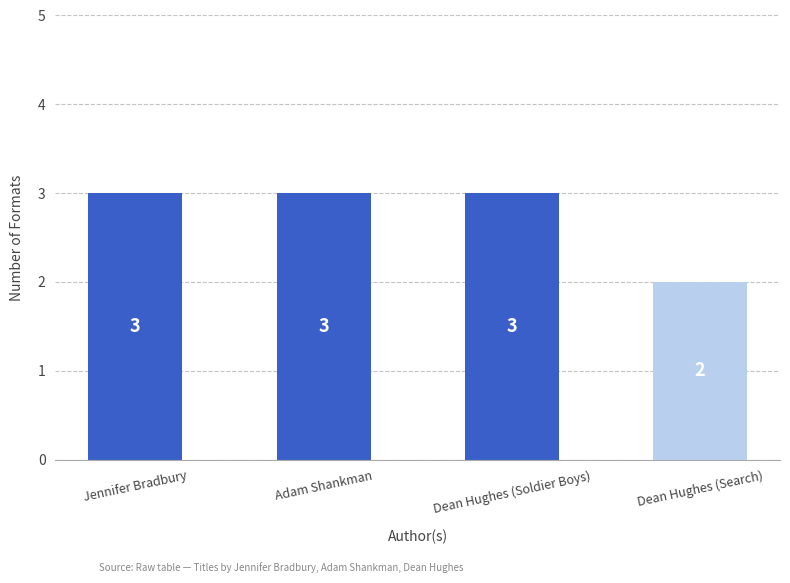

The chart shows a value of 3 at Dean Hughes (Soldier Boys). True or false?

True